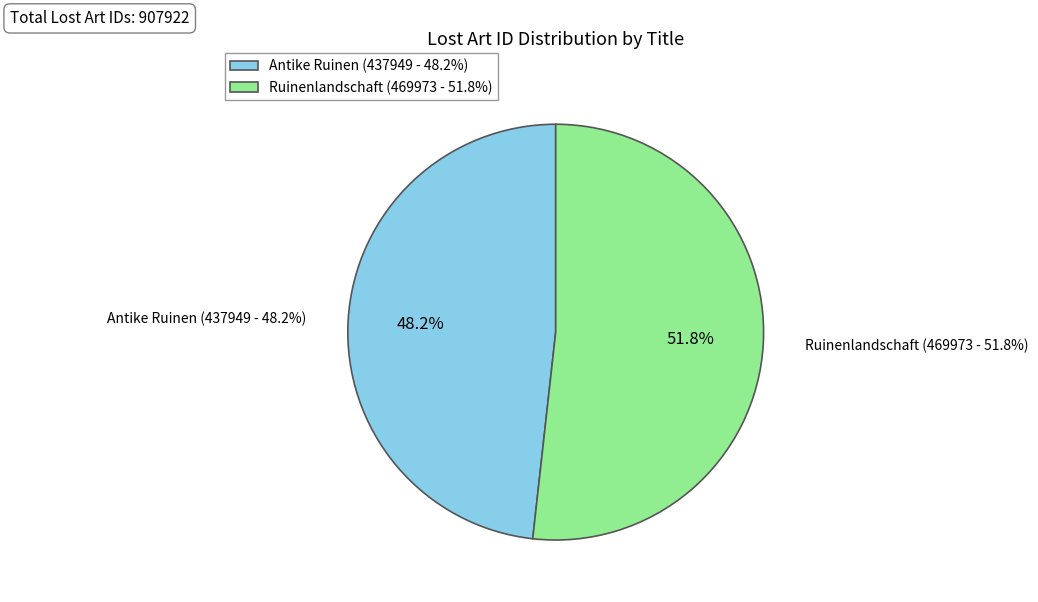

What is the majority slice?

Ruinenlandschaft